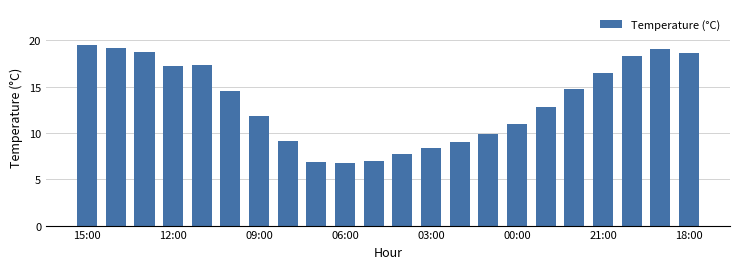

What is the minimum value shown in the chart?

6.8